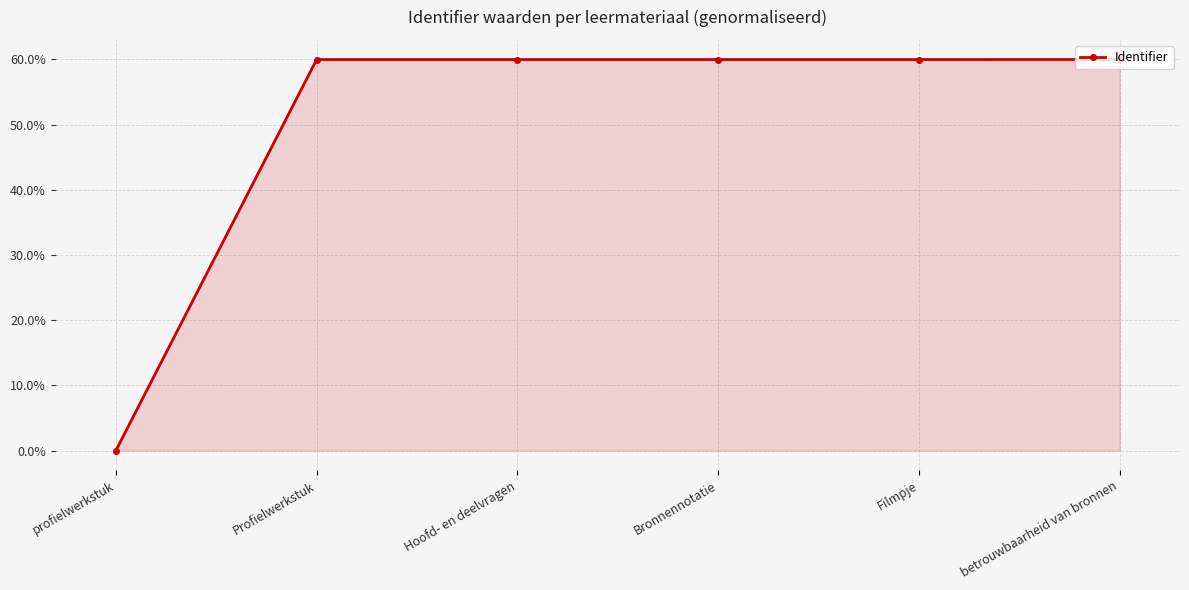

Reading right to left, transcribe all the data shown in this chart.

betrouwbaarheid van bronnen=60.0	Filmpje=60.0	Bronnennotatie=60.0	Hoofd- en deelvragen=60.0	Profielwerkstuk=60.0	profielwerkstuk=0.0